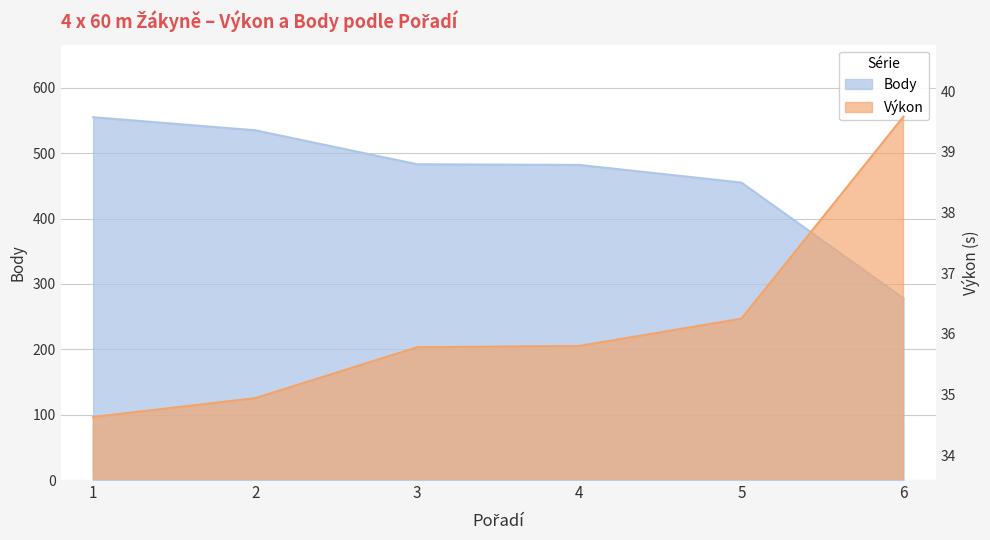

What is the value of the Výkon point at the 1st from the left?

34.6